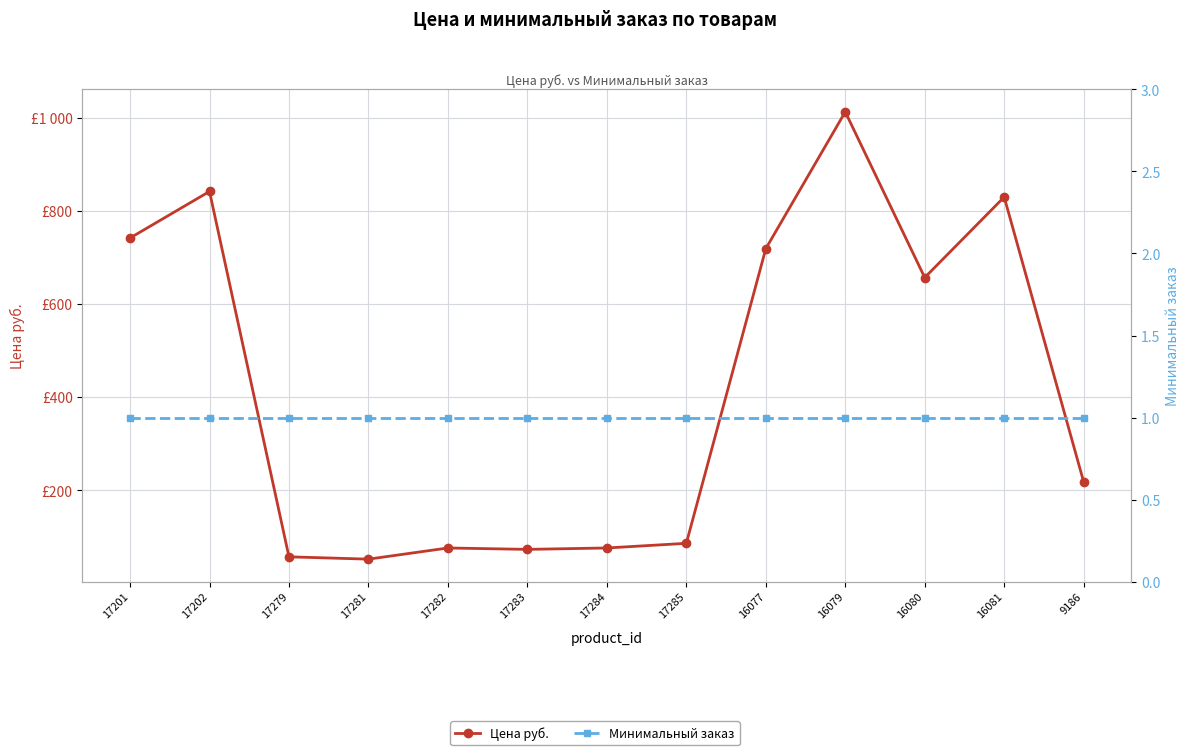

What is the sum of the Минимальный заказ values at 17202 and 17285?

2